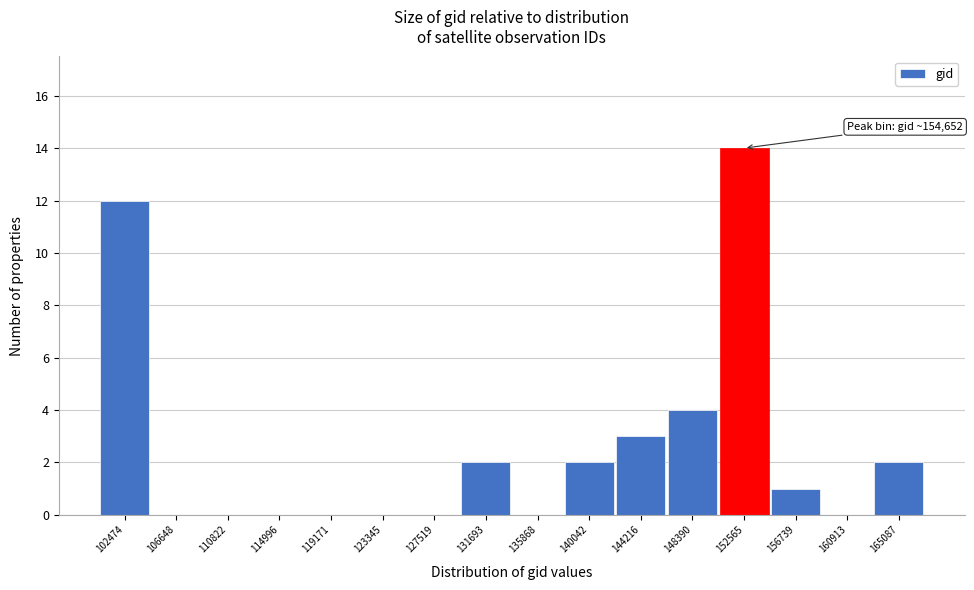

Approximately how many times larger is the value at 165087 compared to 148390?

0.5